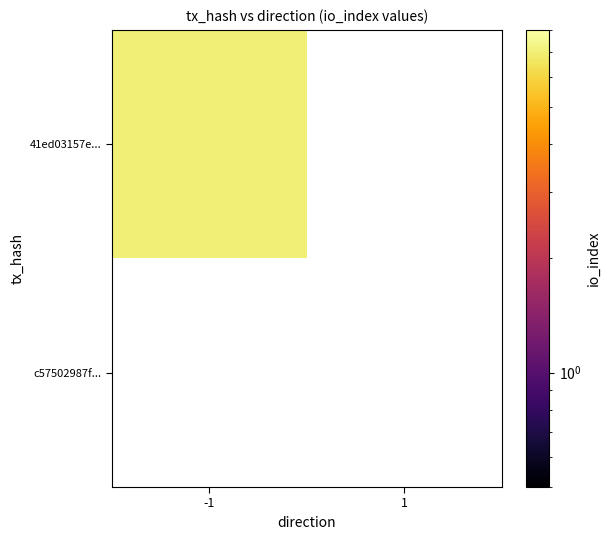

Rank the series at 1 from lowest to highest value.

c57502987f..., 41ed03157e...